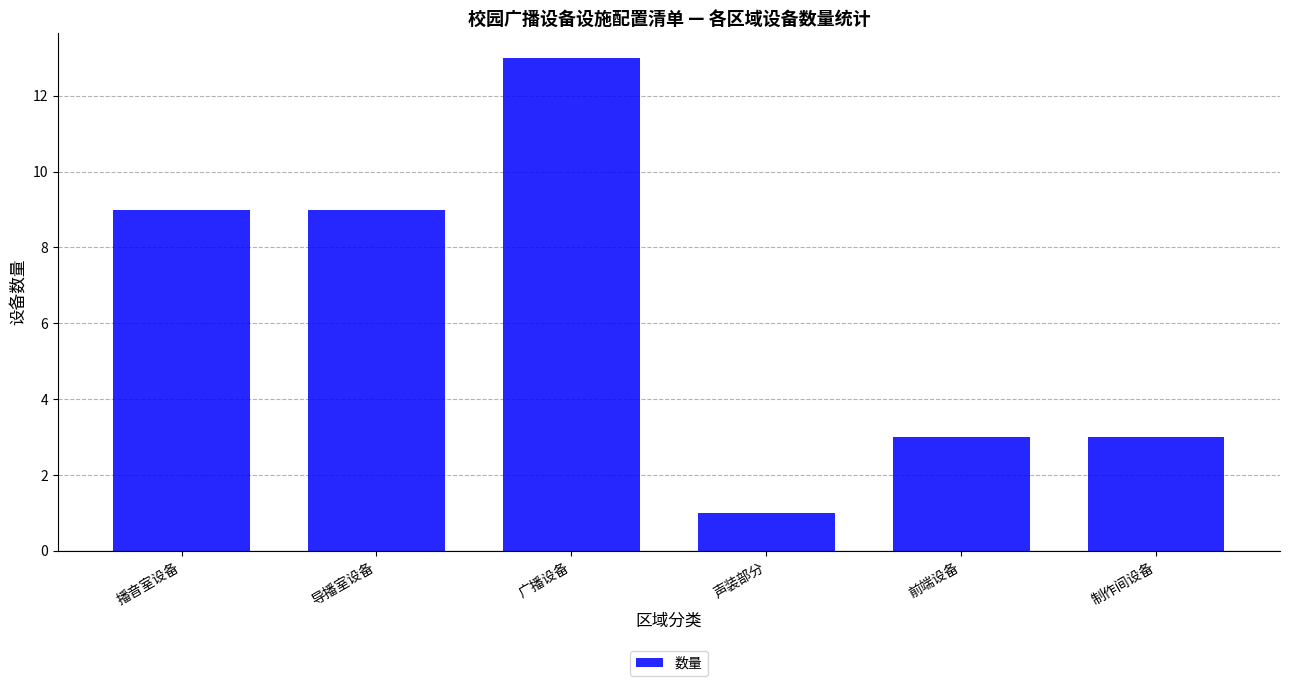

Reading left to right, extract all data points from this chart.

9	9	13	1	3	3